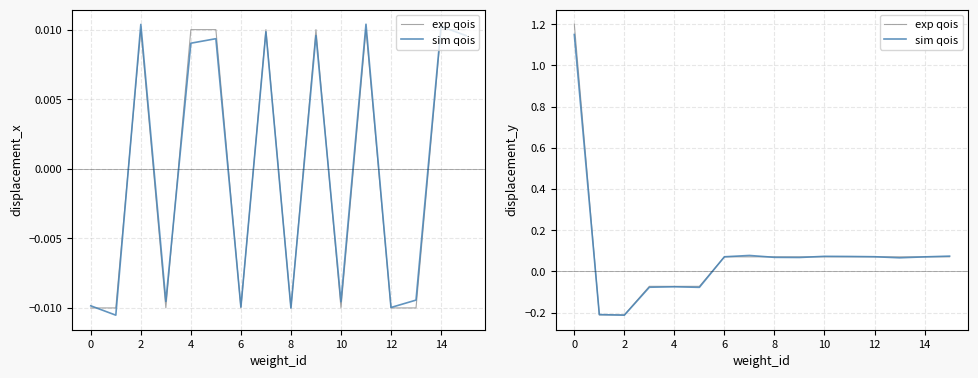

What is the difference between the maximum and second lowest values in the exp qois series?

1.4